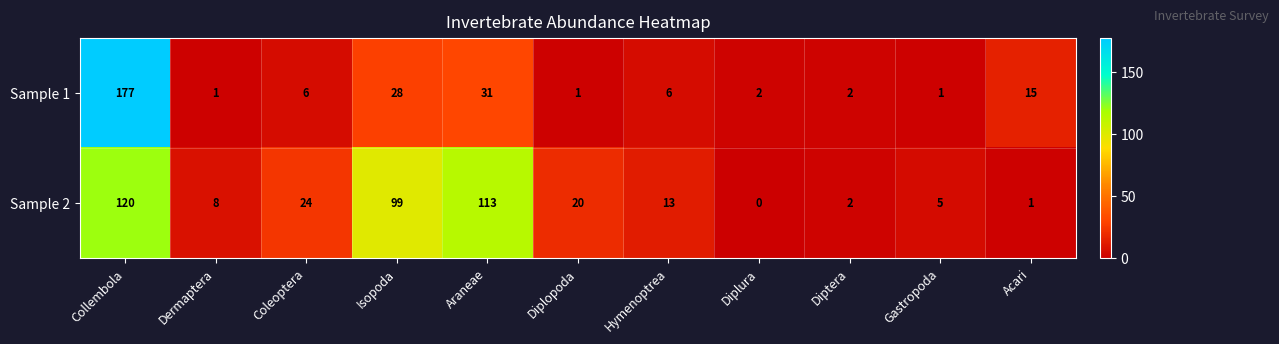

Reading right to left, list all the values displayed in this chart.

Sample 1: 15	1	2	2	6	1	31	28	6	1	177
Sample 2: 1	5	2	0	13	20	113	99	24	8	120